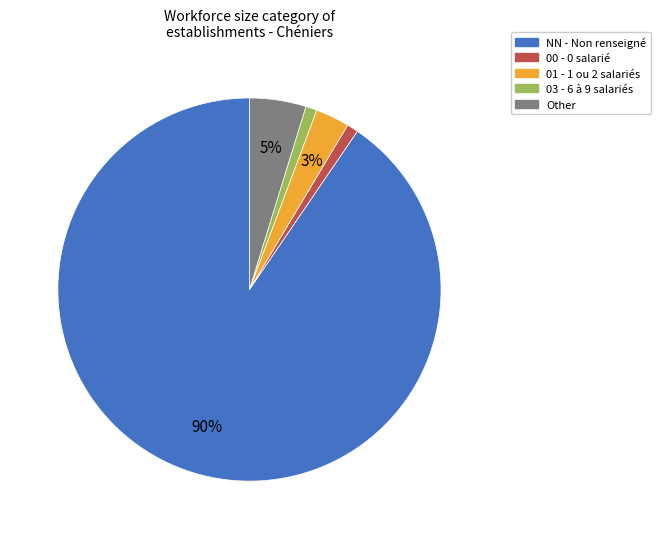

To the nearest percent, what is the average slice percentage?

20%